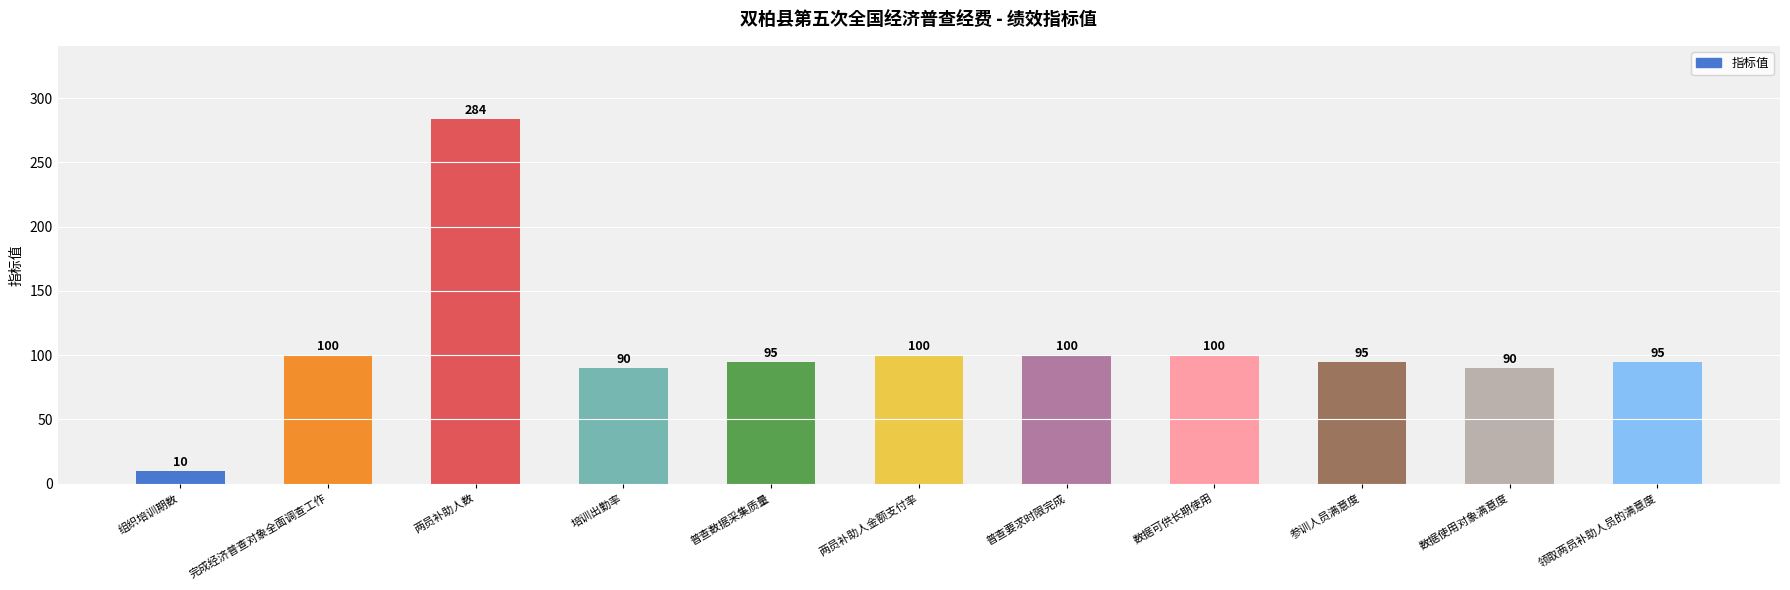

Reading left to right, extract all data points from this chart.

10	100	284	90	95	100	100	100	95	90	95